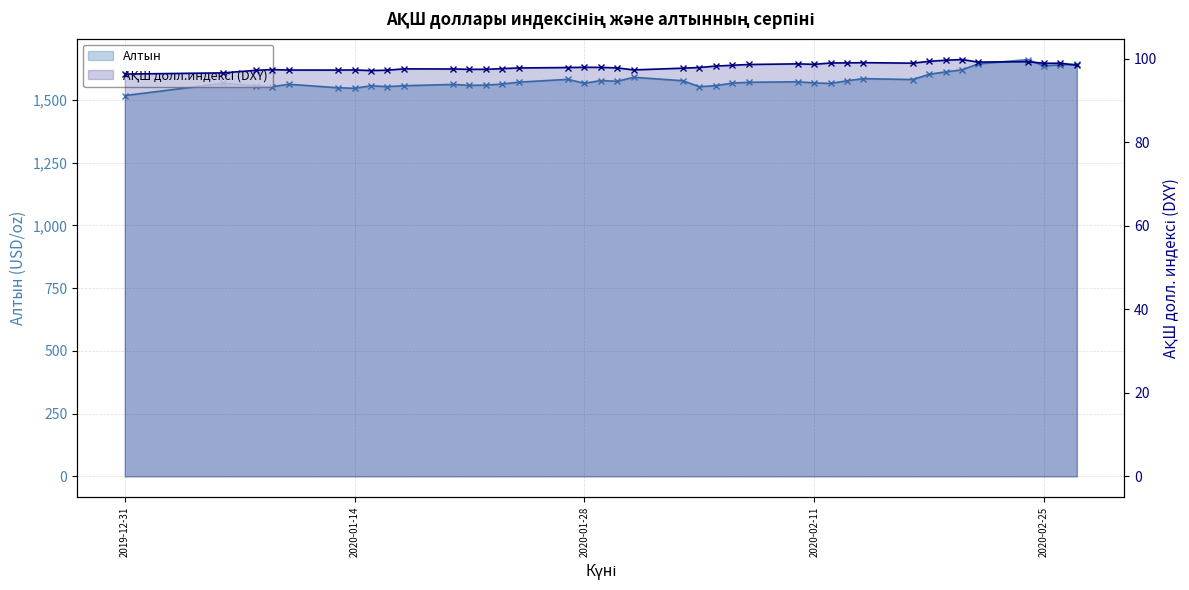

The Алтын series shows 2753.5 at 7. True or false?

False